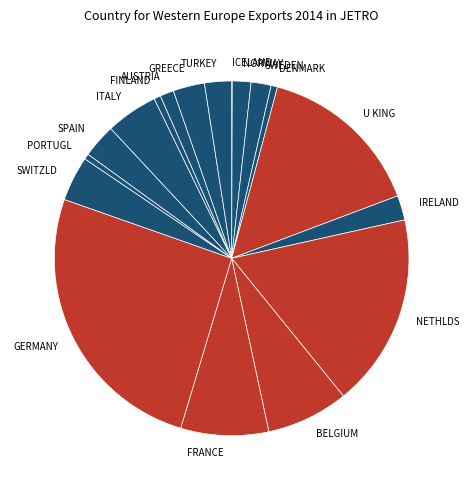

The AUSTRIA slice represents 9% of the pie. True or false?

False